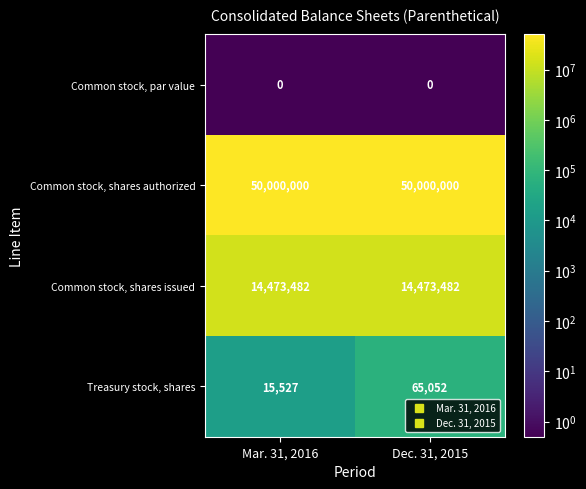

What is the total value across all series at Dec. 31, 2015?

64538534